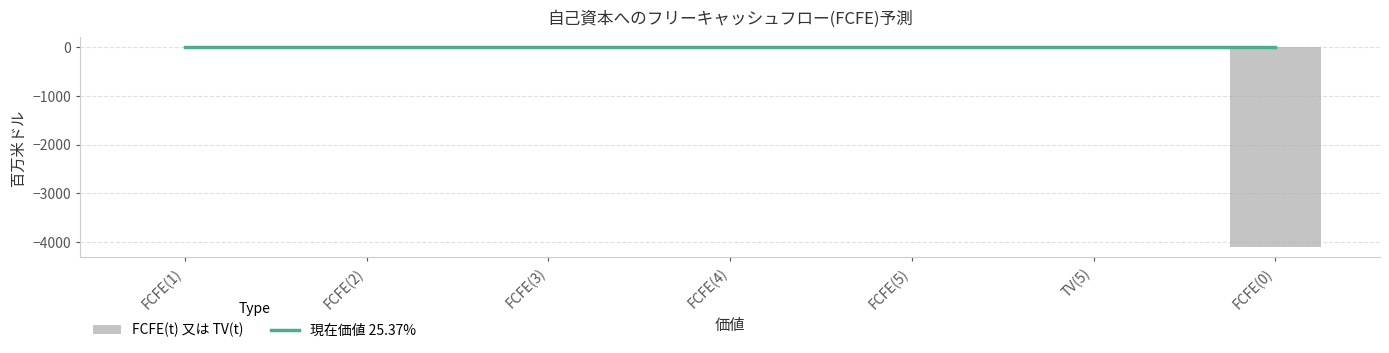

How many bars are there in total?

7